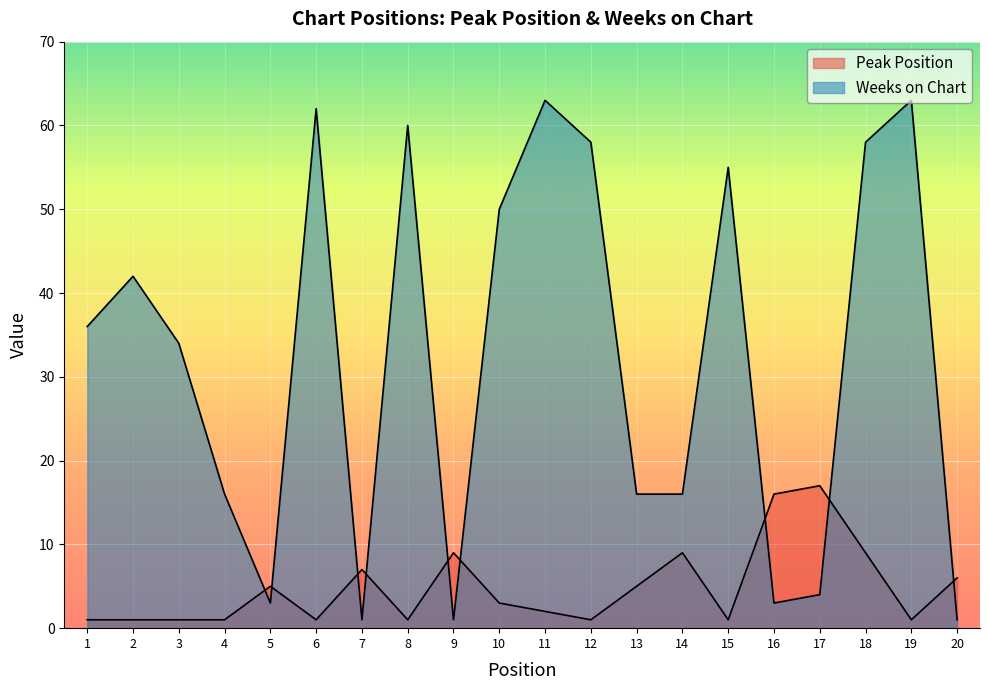

At which label does Peak Position first exceed 3?

5